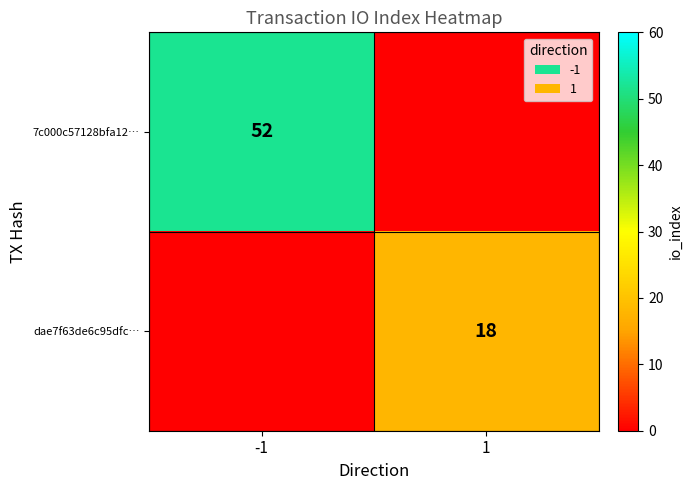

The value of 7c000c57128bfa12… at -1 is 52. True or false?

True